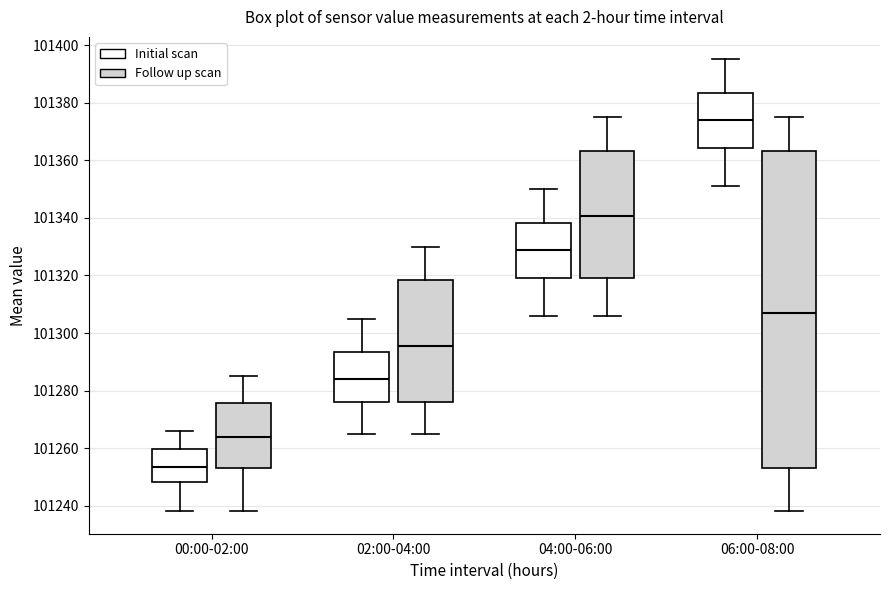

Where does the lower whisker of the box for 02:00-04:00 (Follow up scan) end on the y-axis? The values are not printed on the chart, so give them approximately, as read against the axis.

101266